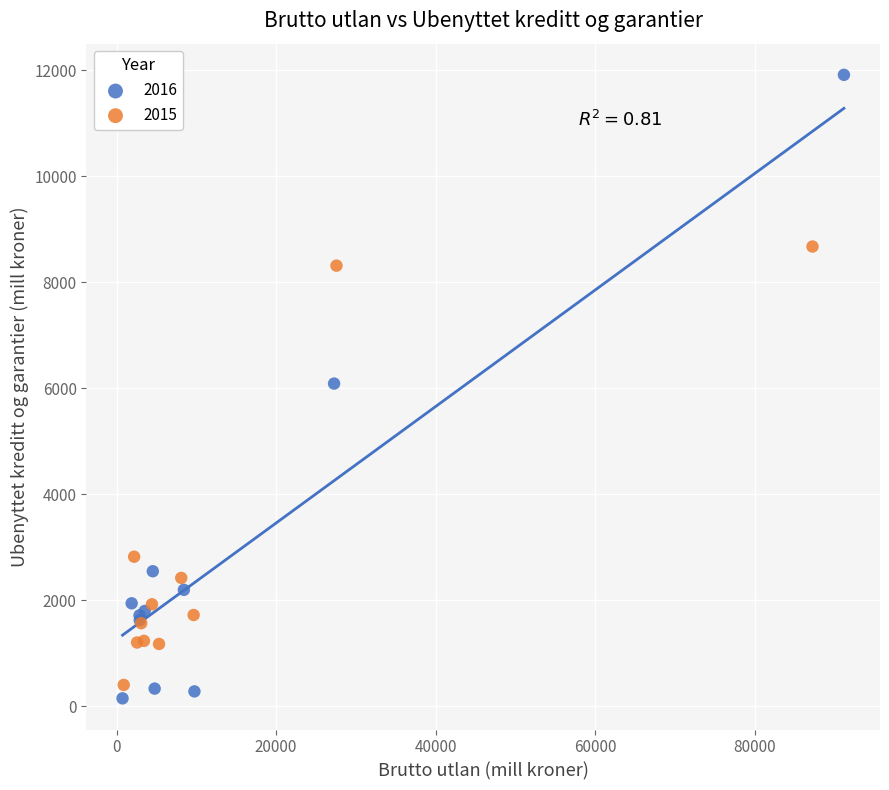

Which series reaches the minimum Y coordinate?

2016